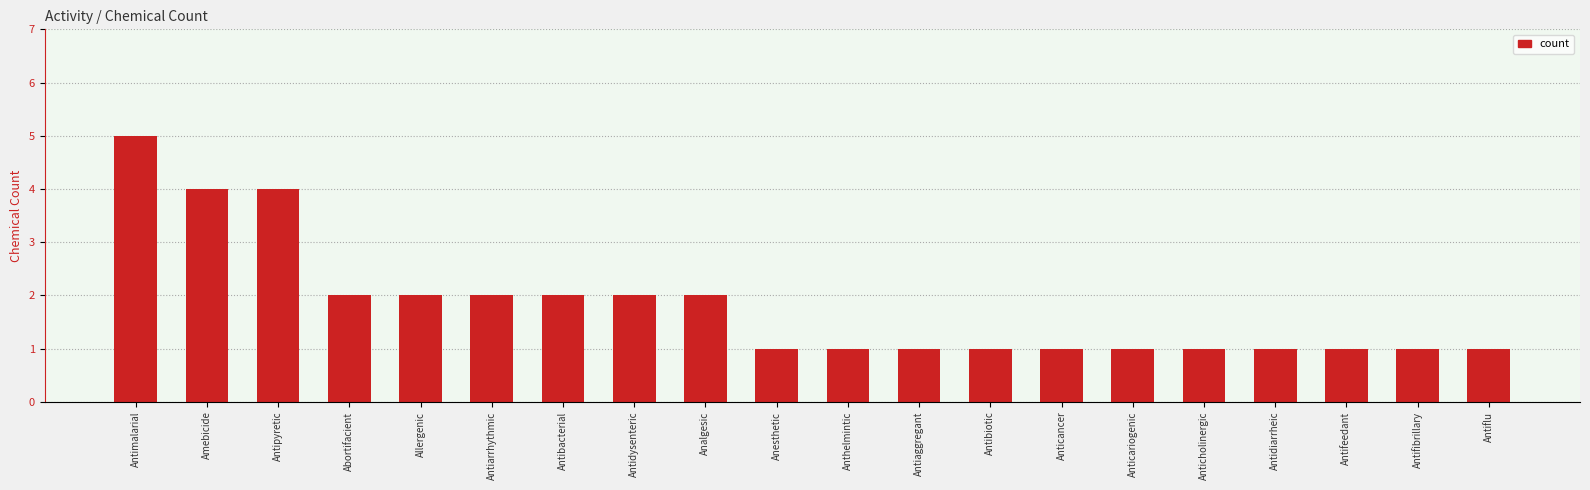

What is the sum of all values?

36